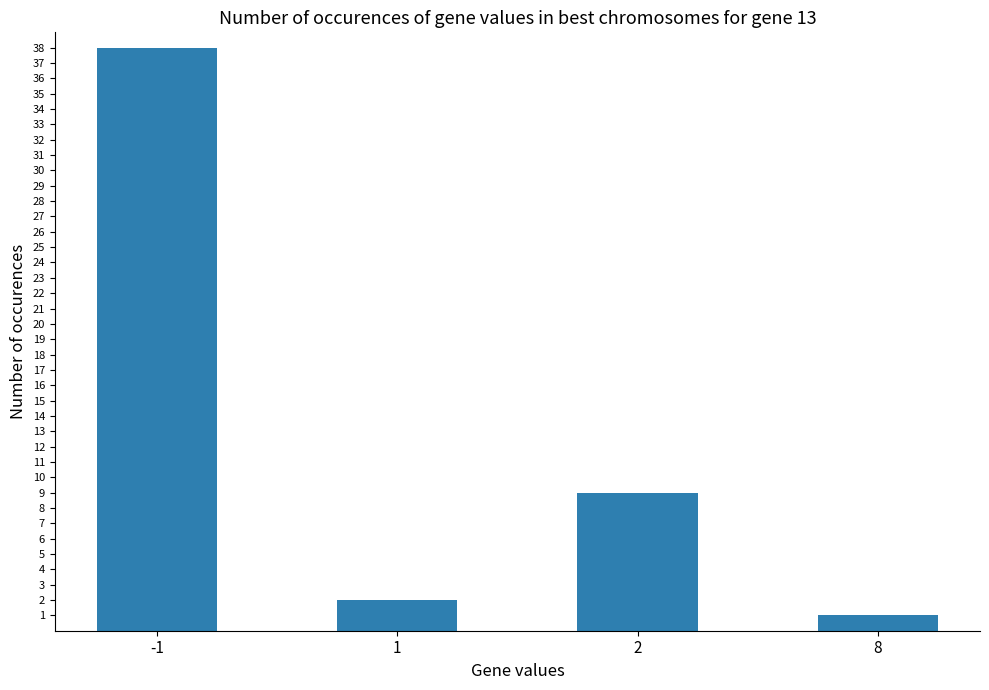

What is the difference between the maximum and minimum values?

37